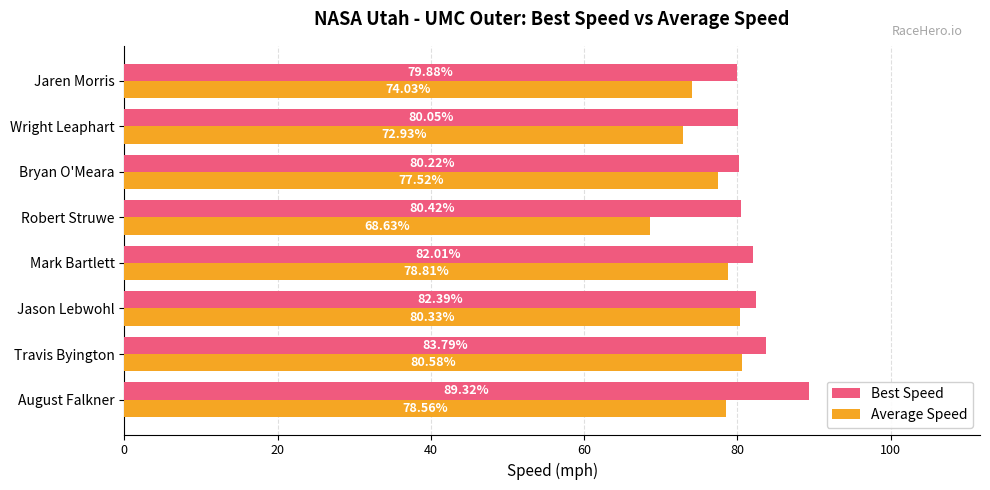

List the series in order of their overall mean, highest first.

Best Speed, Average Speed